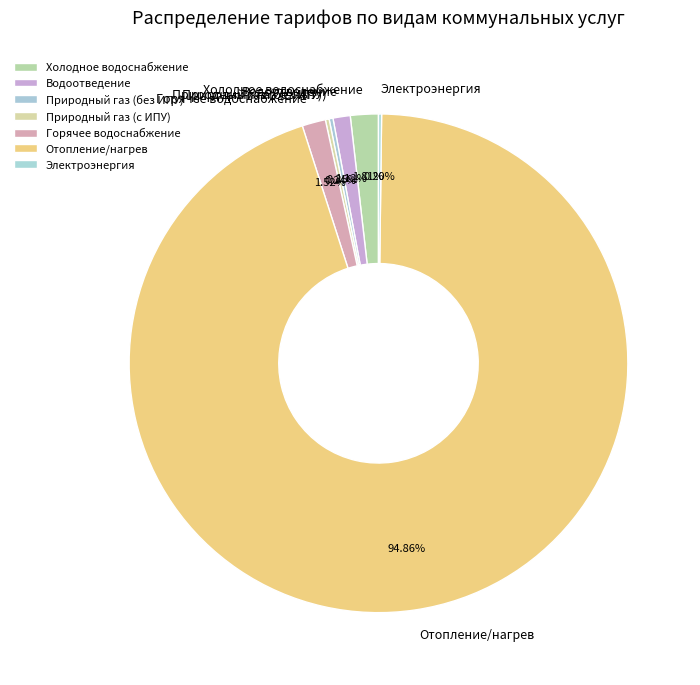

Which slice represents more than half of the pie?

Отопление/нагрев